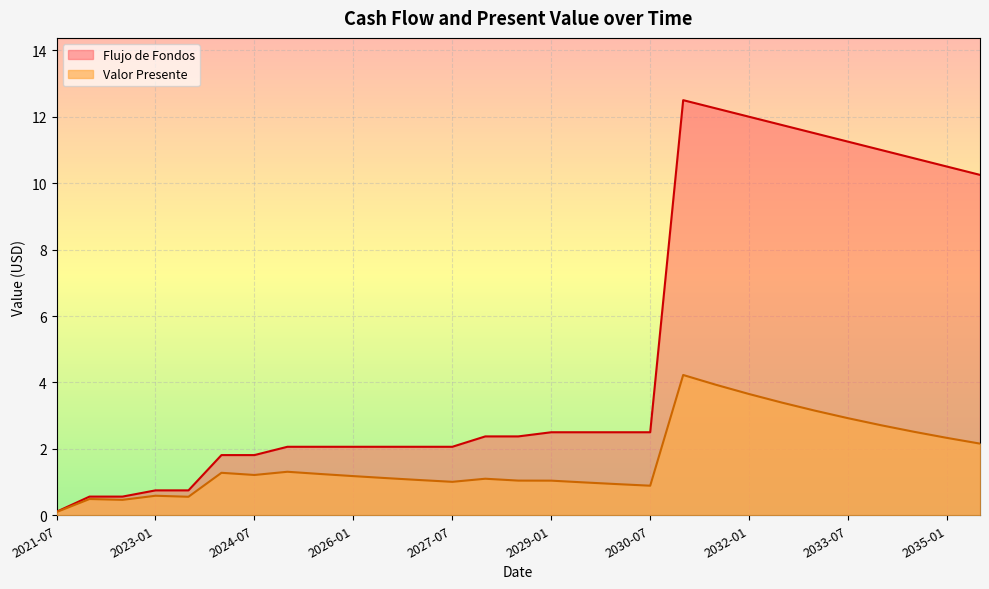

At which label does Flujo de Fondos reach its peak?

2031-01